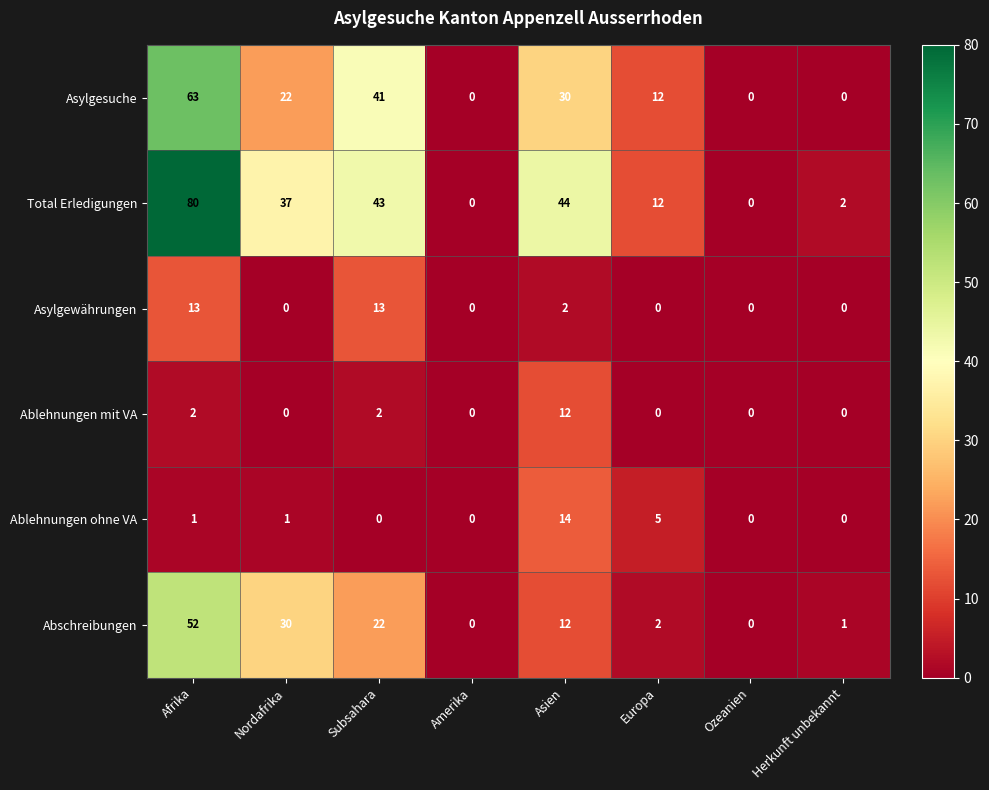

The value of Asylgewährungen at Amerika is -8. True or false?

False